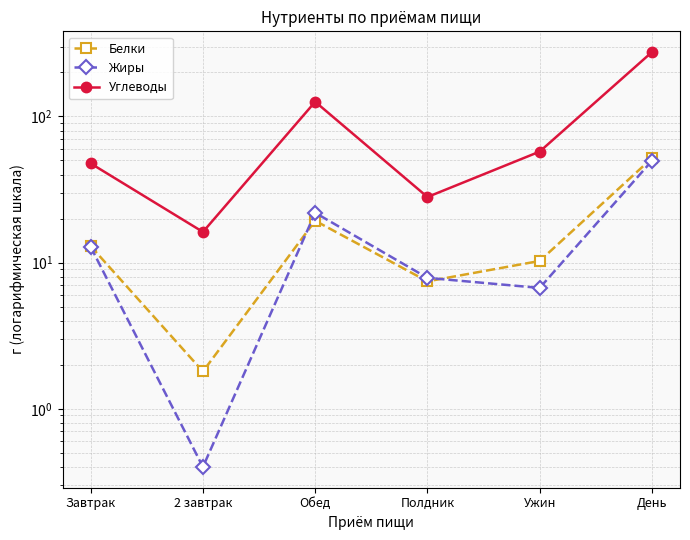

Rank the categories by Белки value from lowest to highest.

2 завтрак, Полдник, Ужин, Завтрак, Обед, День